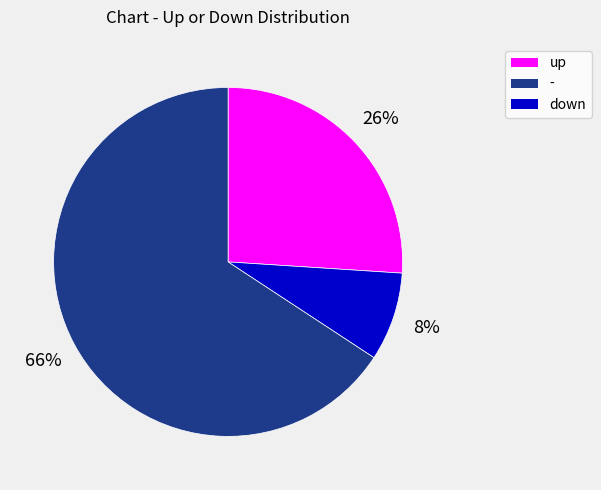

Does any single category account for the majority?

Yes